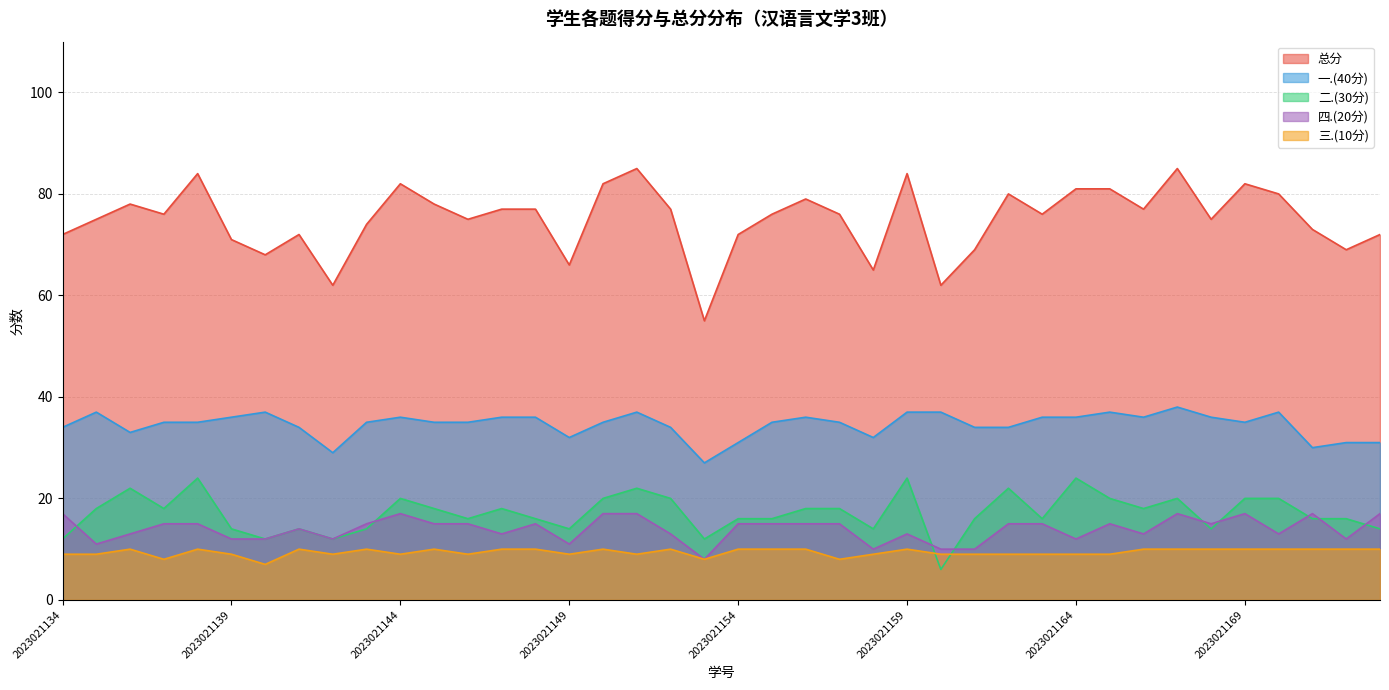

Which category has the lowest value in the 总分 series?

2023021153